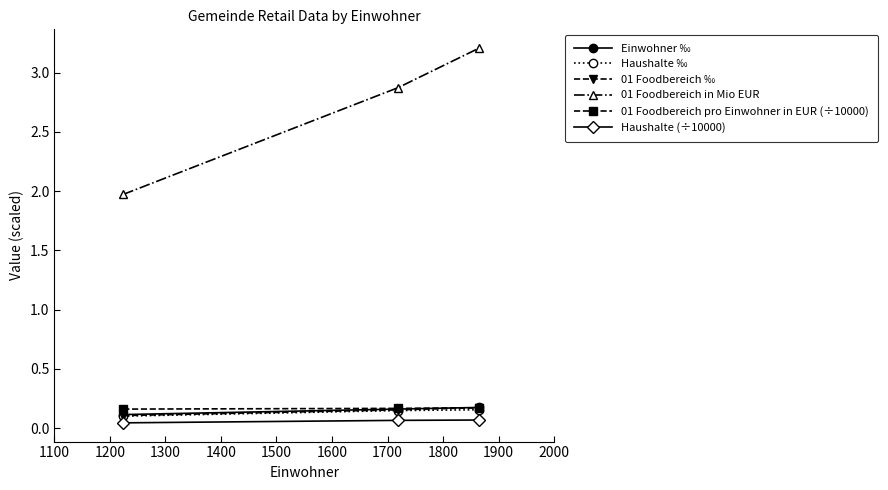

Which series has the widest spread of values?

01 Foodbereich in Mio EUR